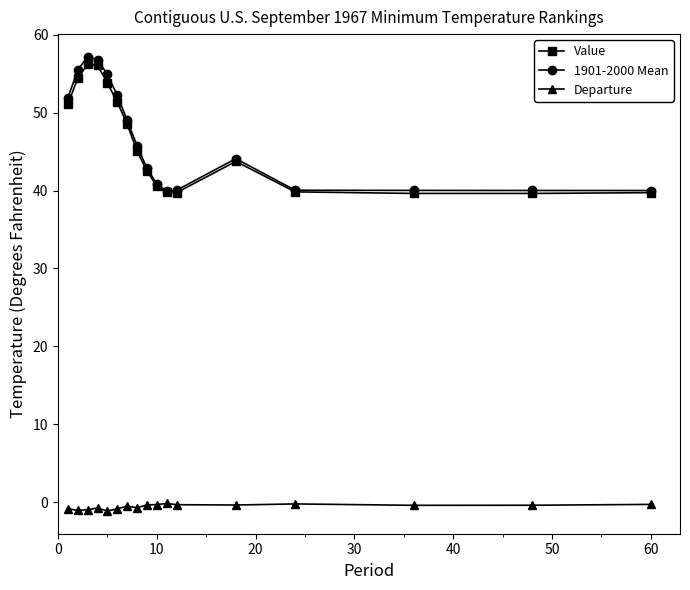

What is the maximum value shown in the chart?

57.2